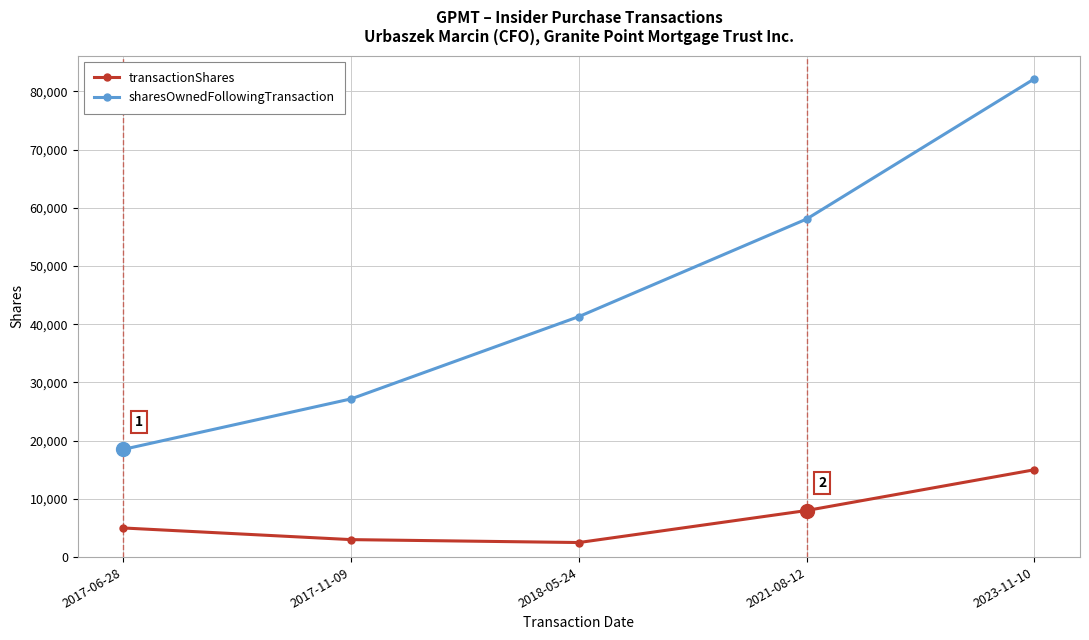

What is the label of the 5th point from the right?

2017-06-28